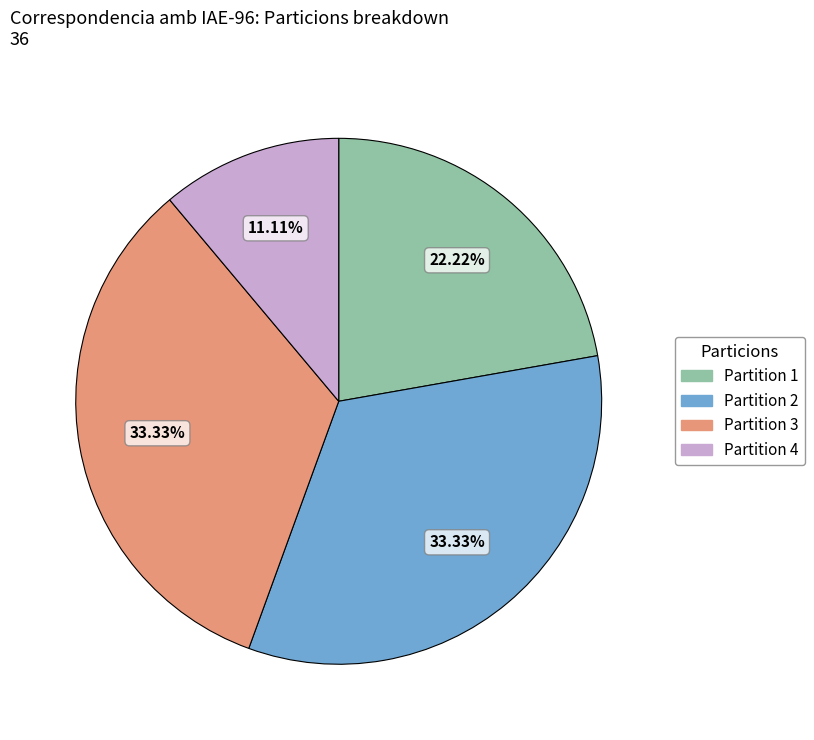

Which has a higher value, Partition 3 or Partition 1?

Partition 3